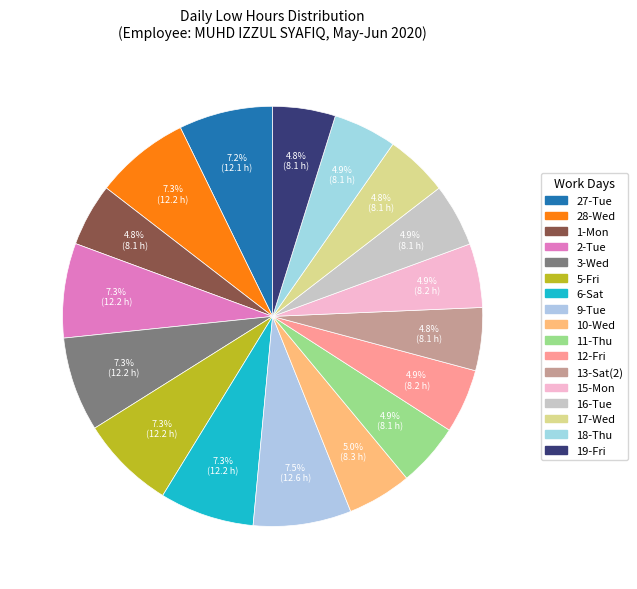

How many segments does this pie chart have?

17